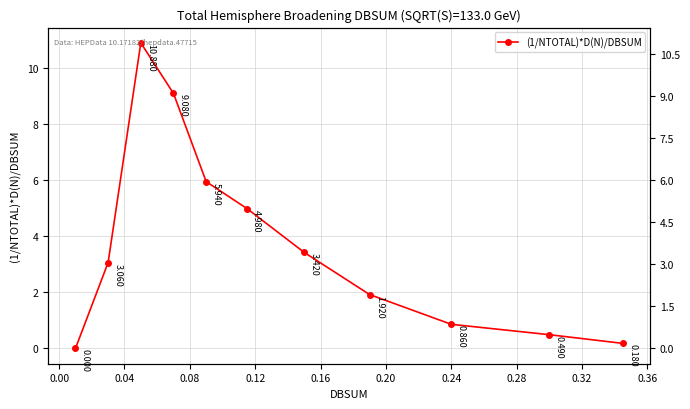

Is it true that the value at 0.20 is 1.9?

False